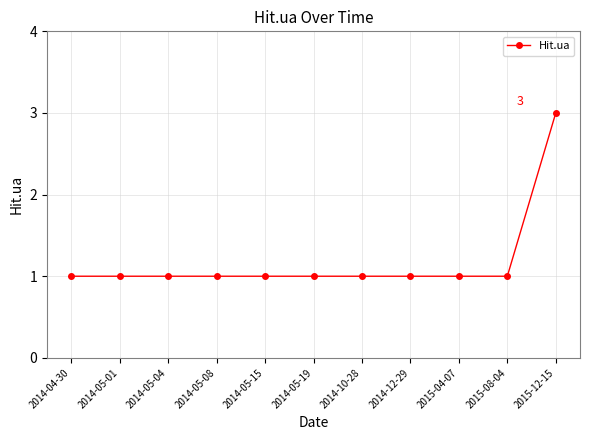

What is the sum of all values?

13